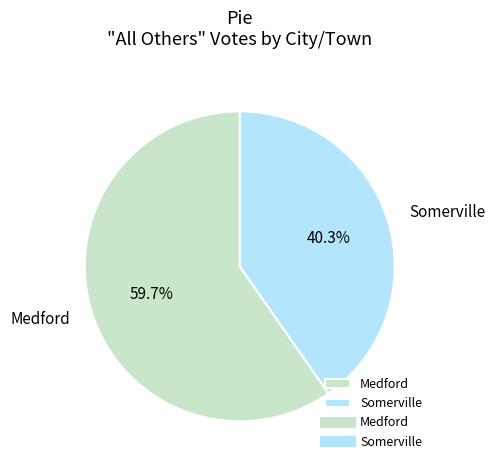

Does Medford represent more than half of the total?

Yes